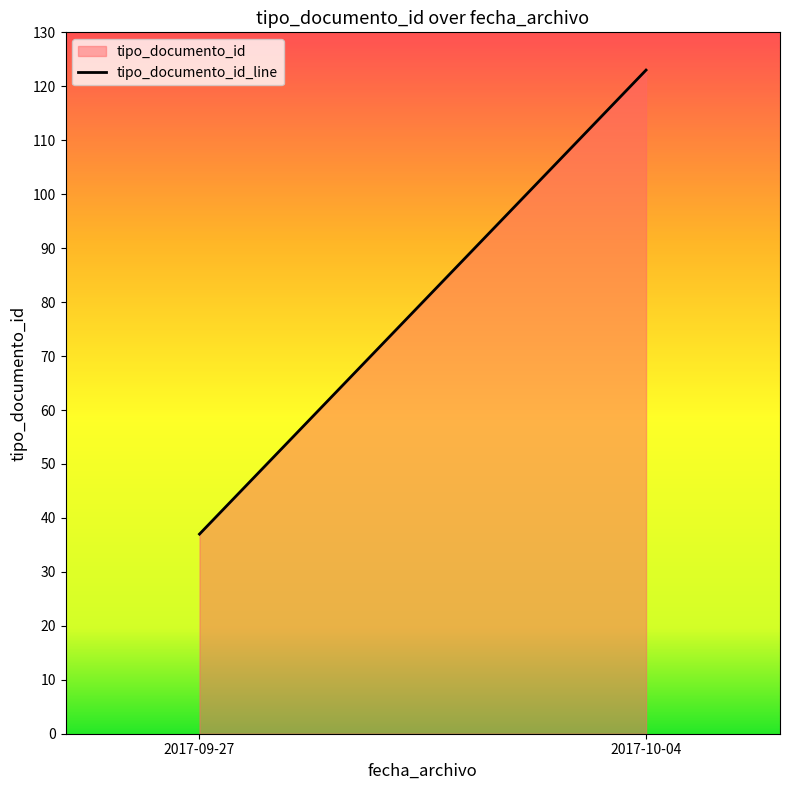

What is the approximate value at 2017-09-27?

37